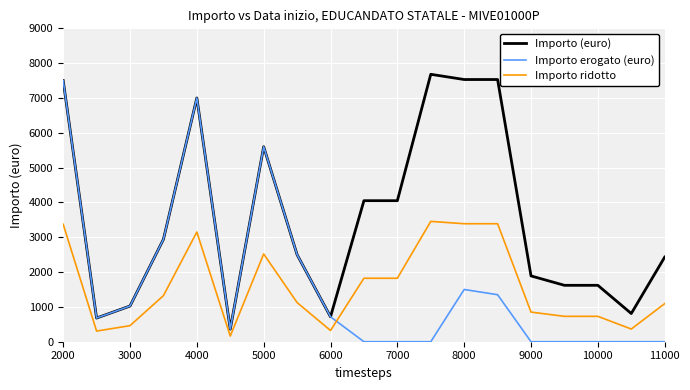

List the series in order of their peak value, lowest first.

Importo ridotto, Importo erogato (euro), Importo (euro)